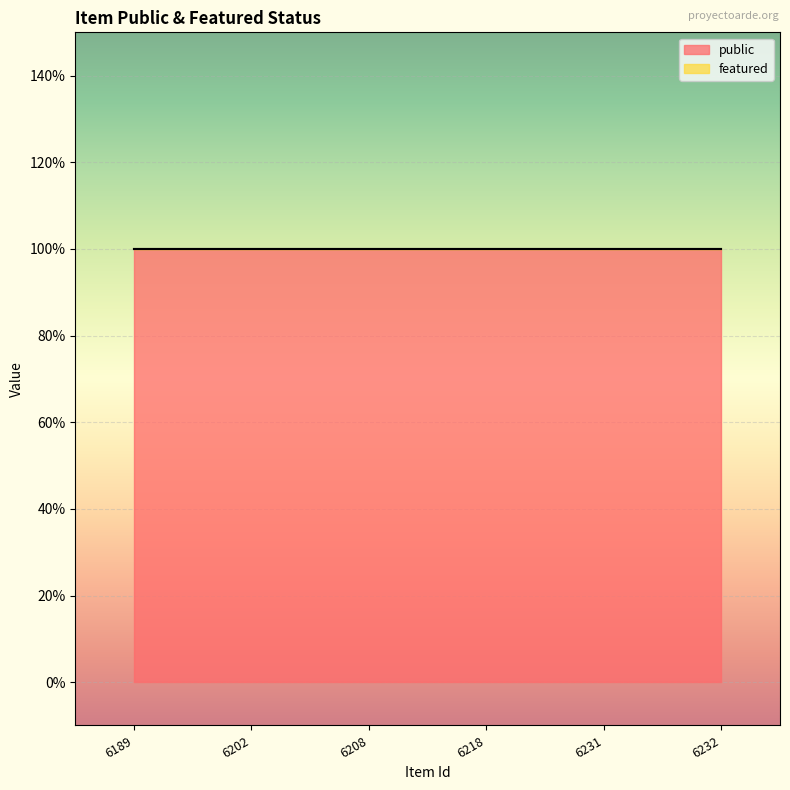

Reading right to left, transcribe all the data shown in this chart.

public: 6232=1	6231=1	6218=1	6208=1	6202=1	6189=1
featured: 6232=0	6231=0	6218=0	6208=0	6202=0	6189=0